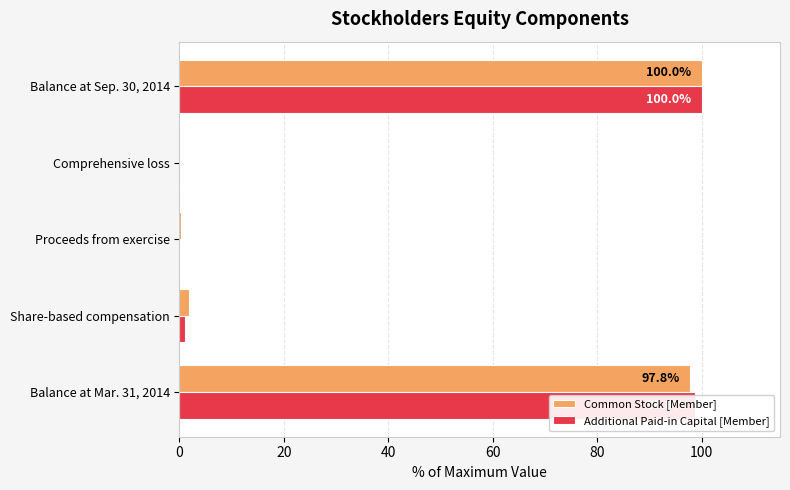

What is the highest value of the Additional Paid-in Capital [Member] series?

100.0